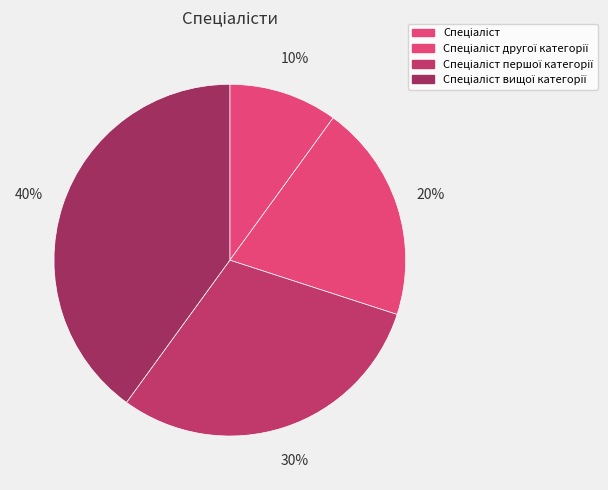

How many slices are in this pie chart?

4